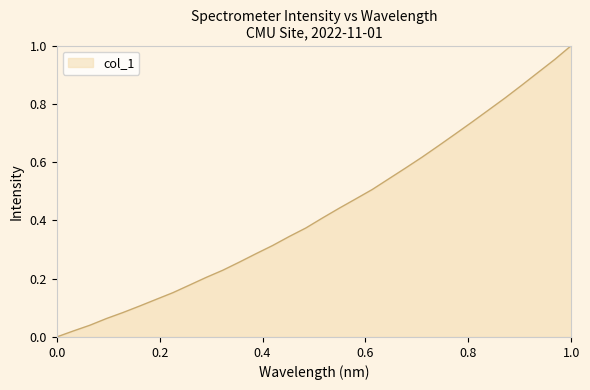

Does the chart have visible grid lines?

No